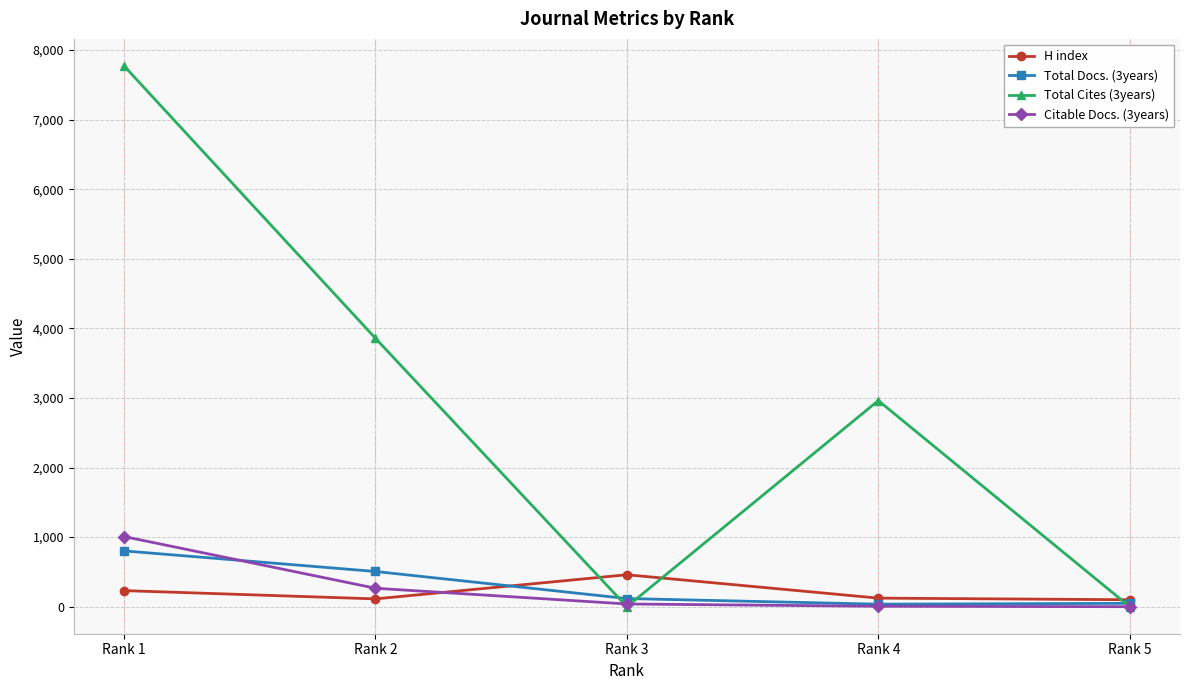

At which category is the sum across all series the highest?

Rank 1